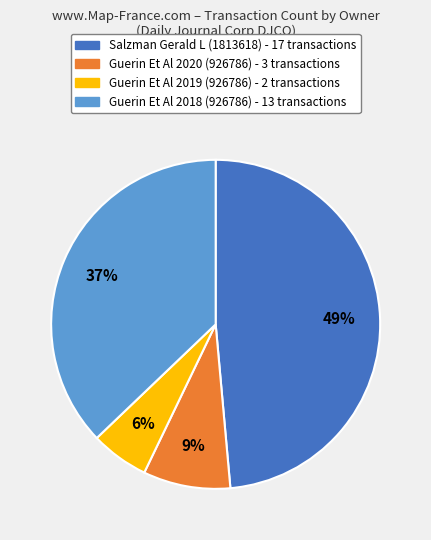

To the nearest percent, what portion does Guerin Et Al 2020 (926786) - 3 transactions represent?

9%